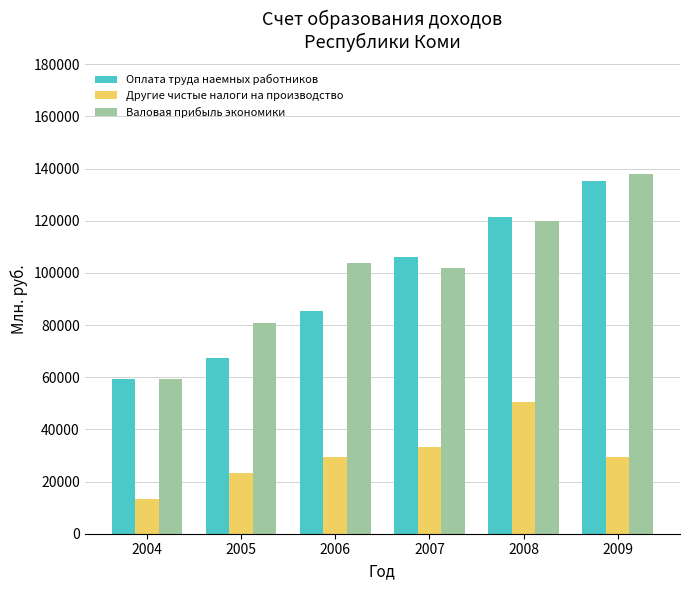

Which series has the largest range (max minus min)?

Валовая прибыль экономики